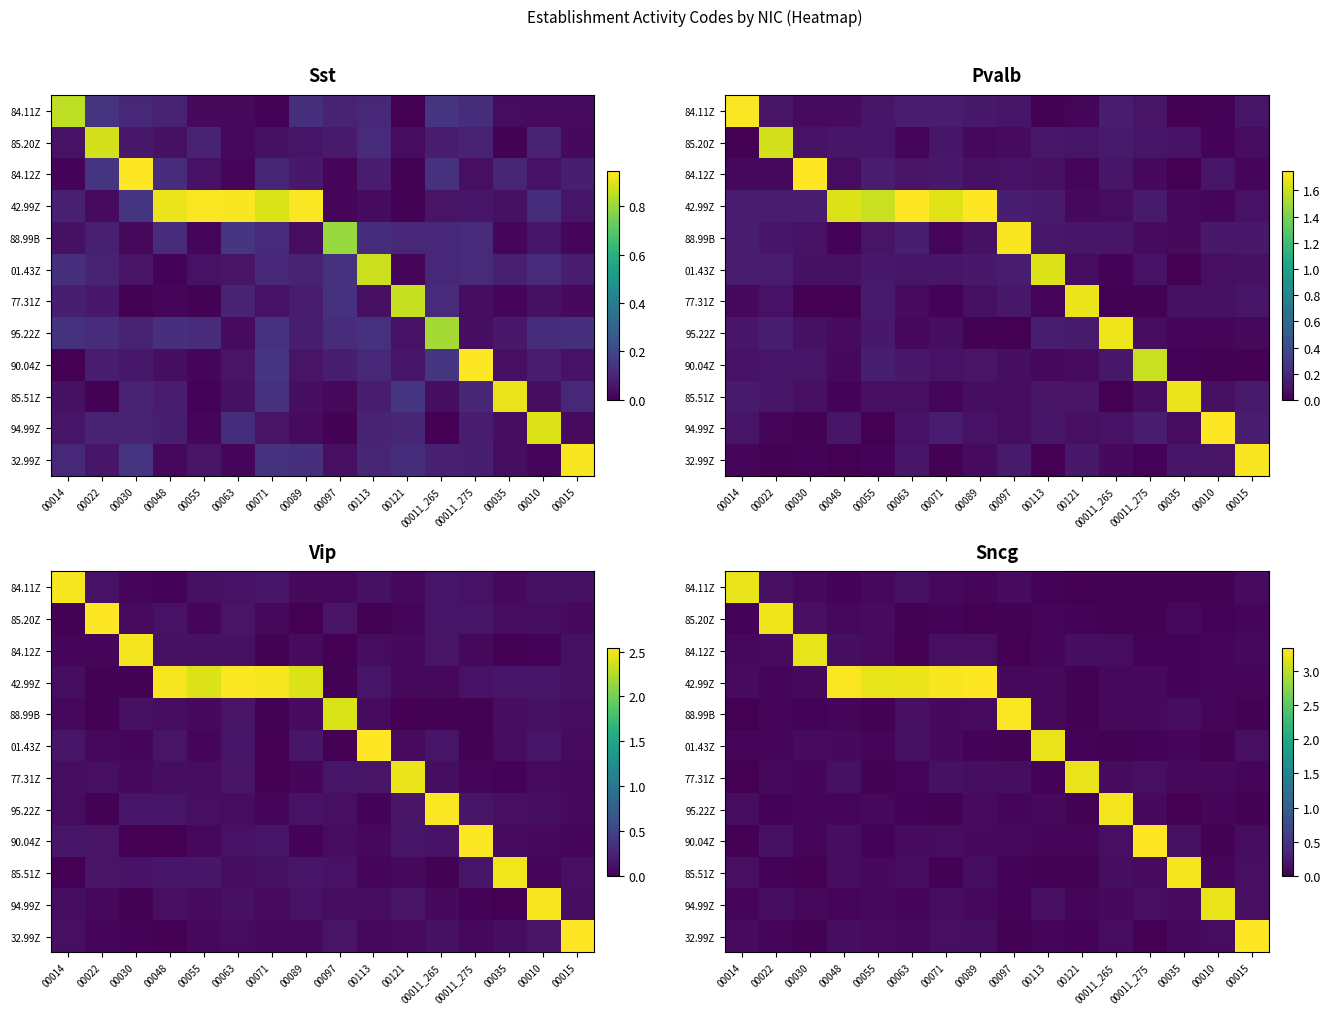

Rank the series at 00022 from lowest to highest value.

85.51Z, 95.22Z, 88.99B, 32.99Z, 01.43Z, 42.99Z, 77.31Z, 84.12Z, 94.99Z, 84.11Z, 90.04Z, 85.20Z